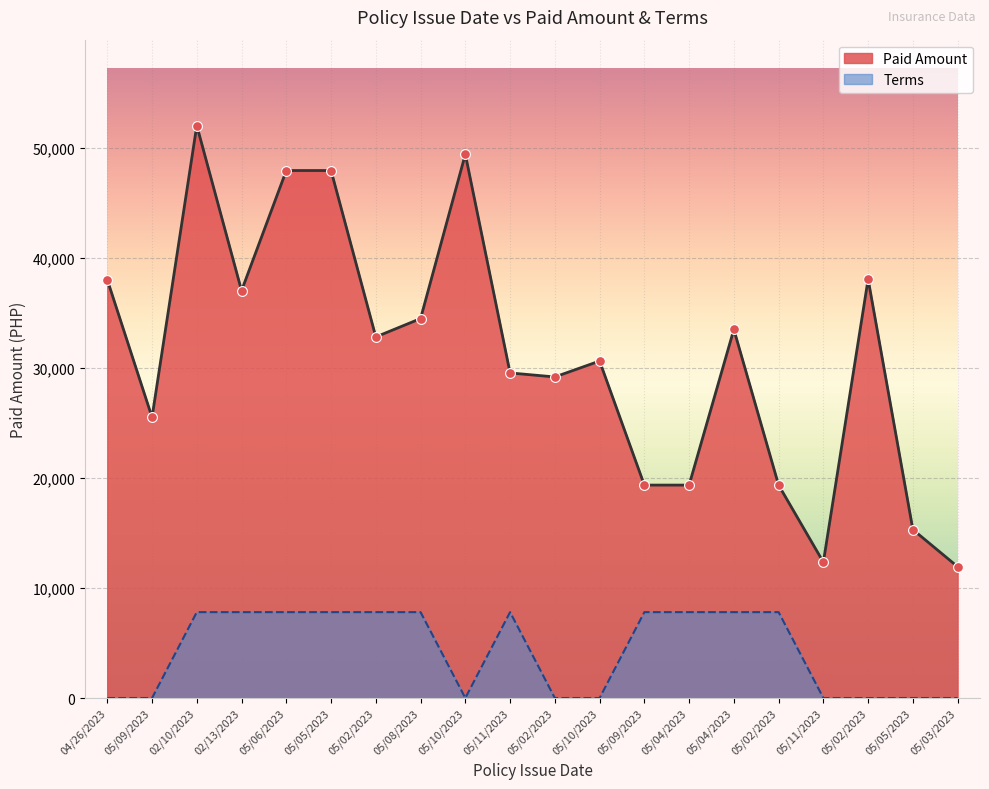

At which category is the sum across all series the highest?

02/10/2023